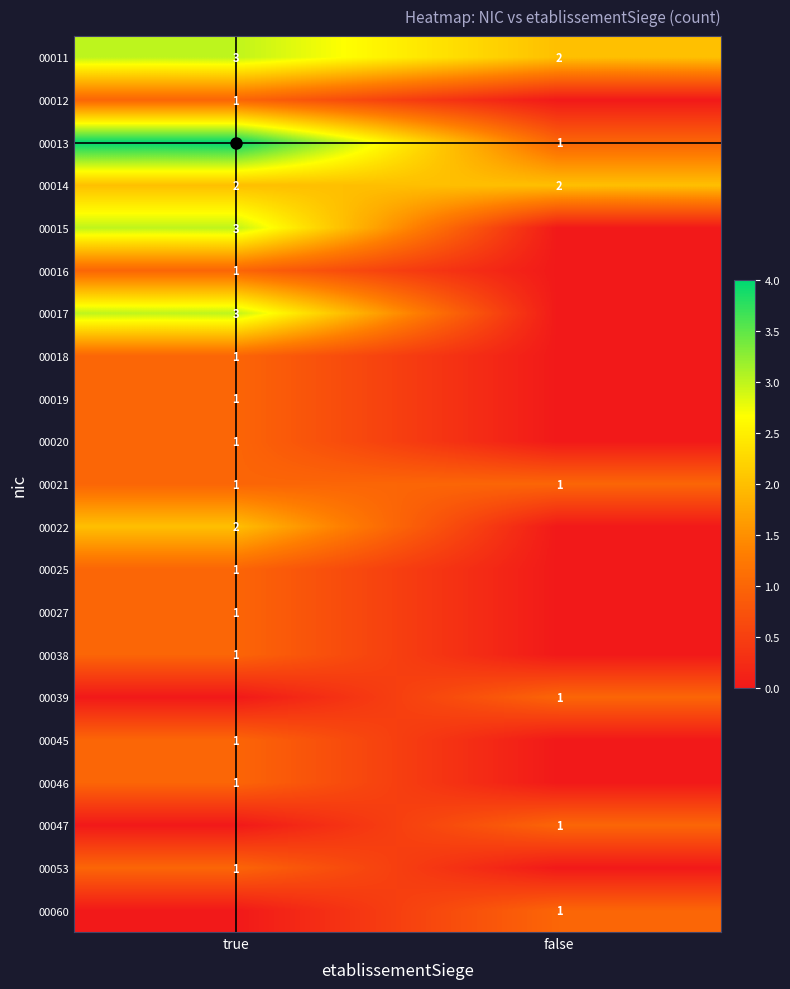

What is the approximate value of 00047 at false?

1